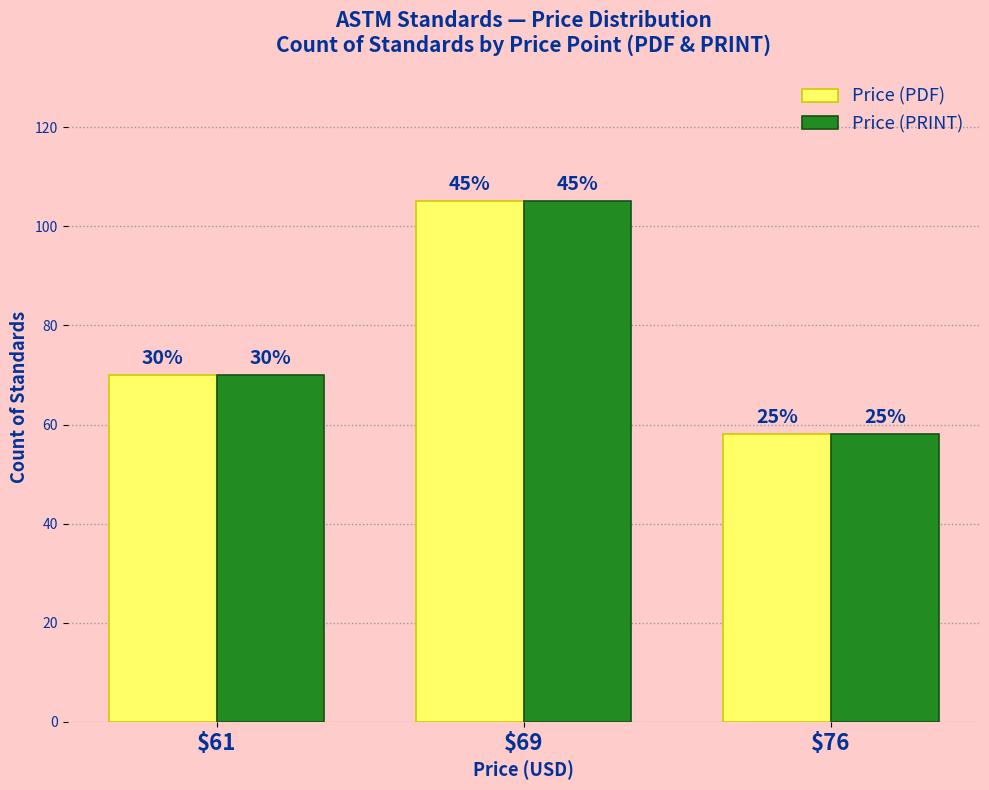

The value of Price (PDF) at $69 is 147. True or false?

False